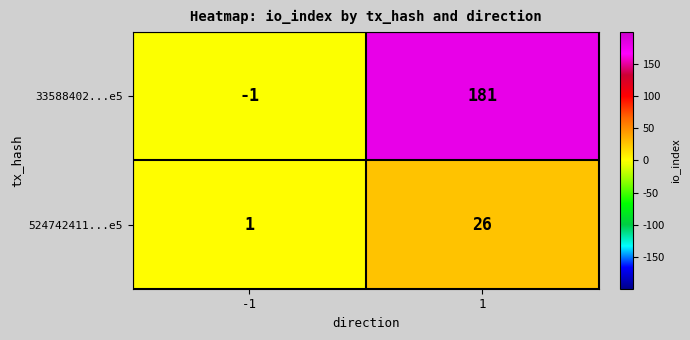

At 1, list the series in order from smallest to largest.

524742411...e5, 33588402...e5